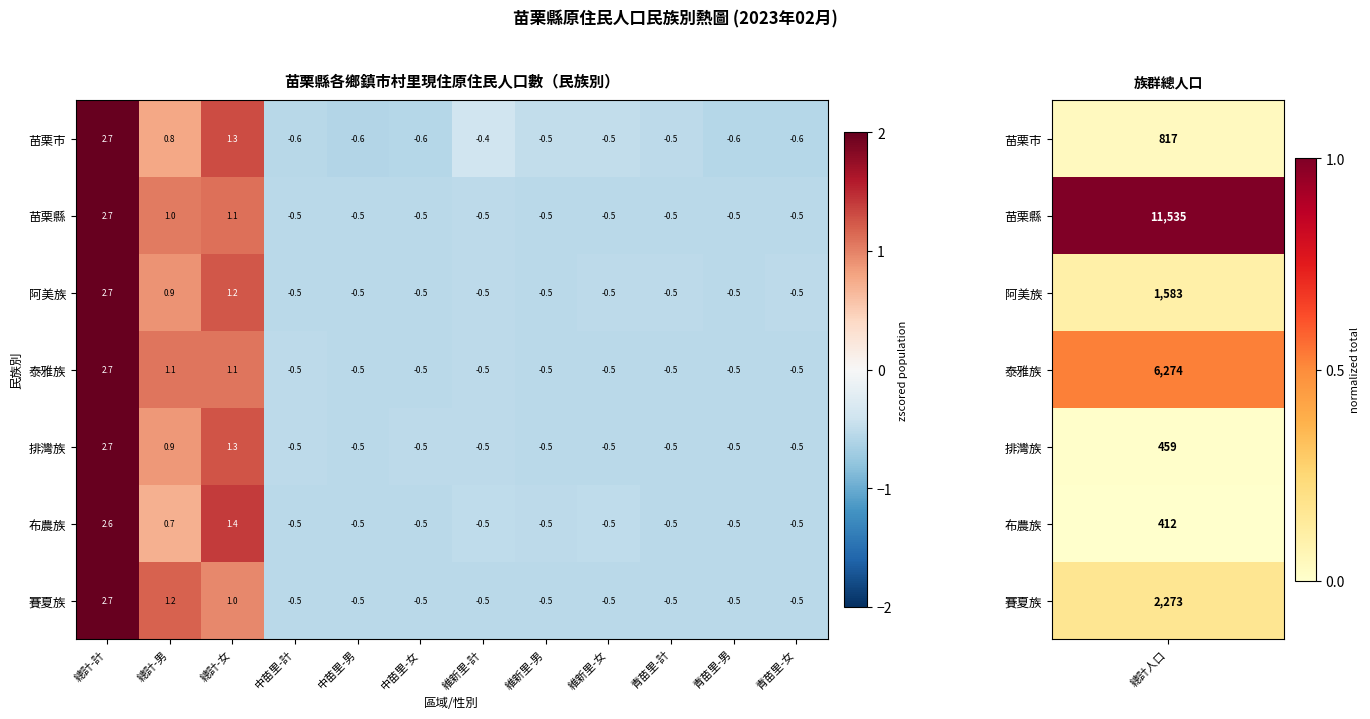

What is the total value across all series at 中苗里-計?

-3.6